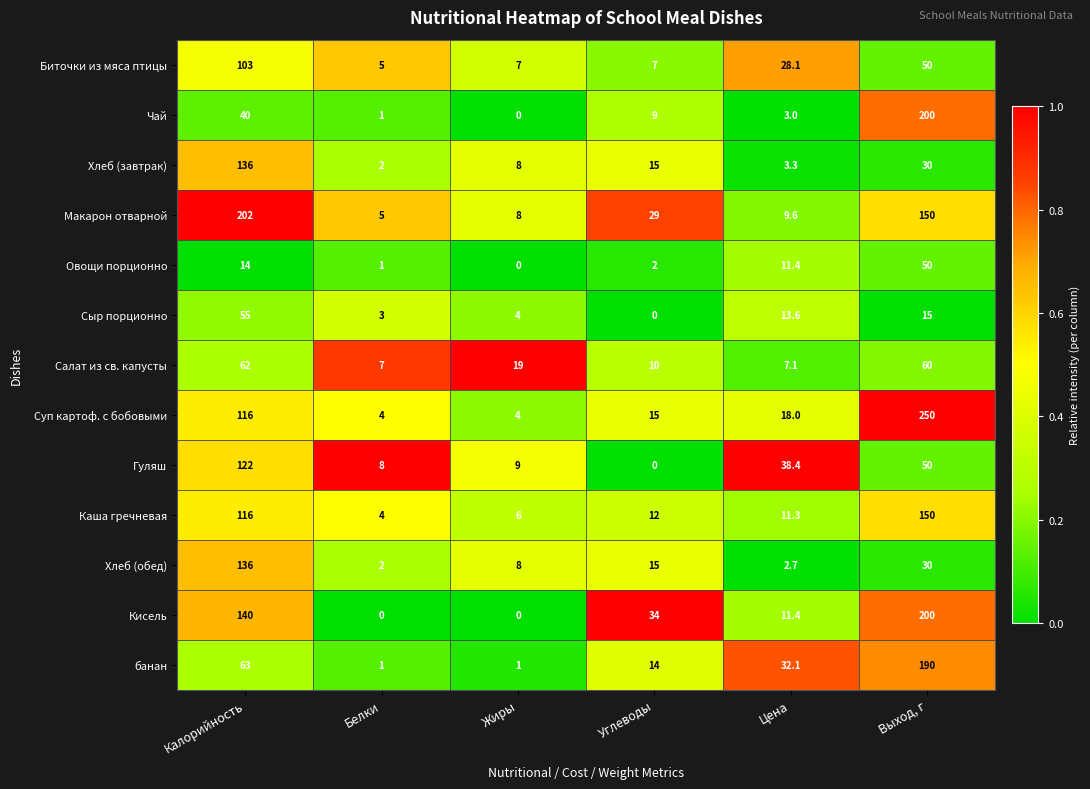

At which category is the sum across all series the highest?

Выход, г